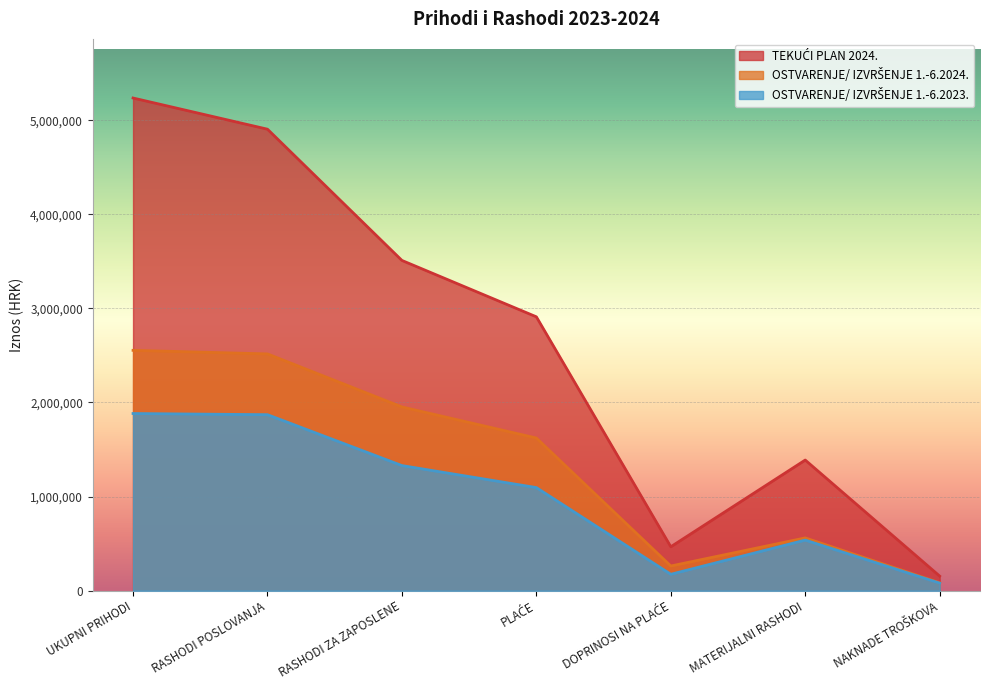

Where is the first local maximum for OSTVARENJE/ IZVRŠENJE 1.-6.2024.?

MATERIJALNI RASHODI